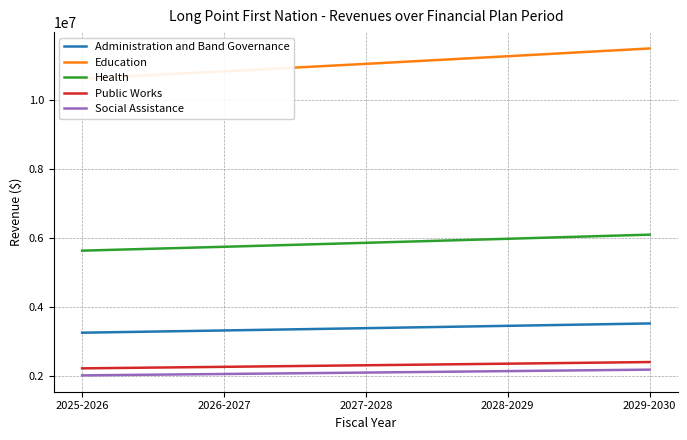

The value of Administration and Band Governance at 2025-2026 is 3258382.0. True or false?

True